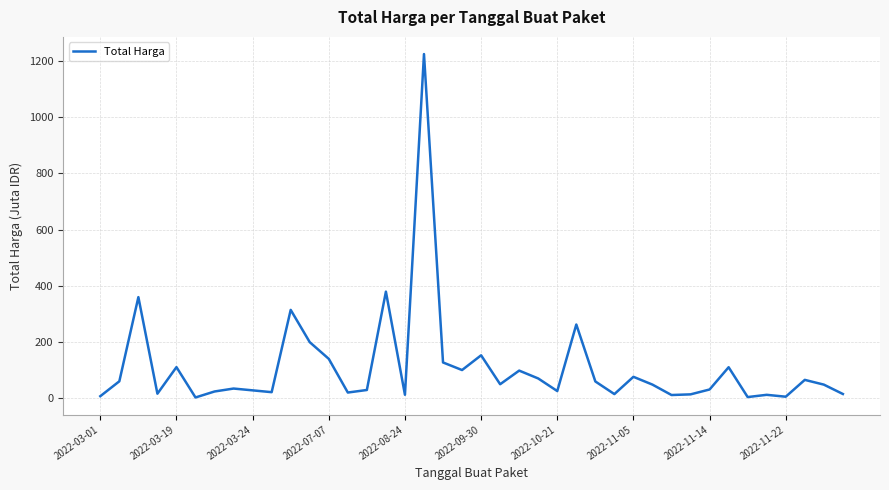

What is the maximum value shown in the chart?

1224.7